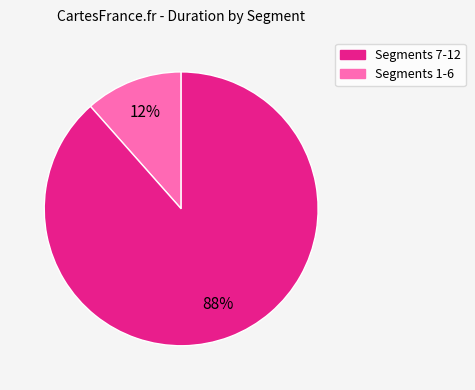

To the nearest percent, what is the average slice percentage?

50%